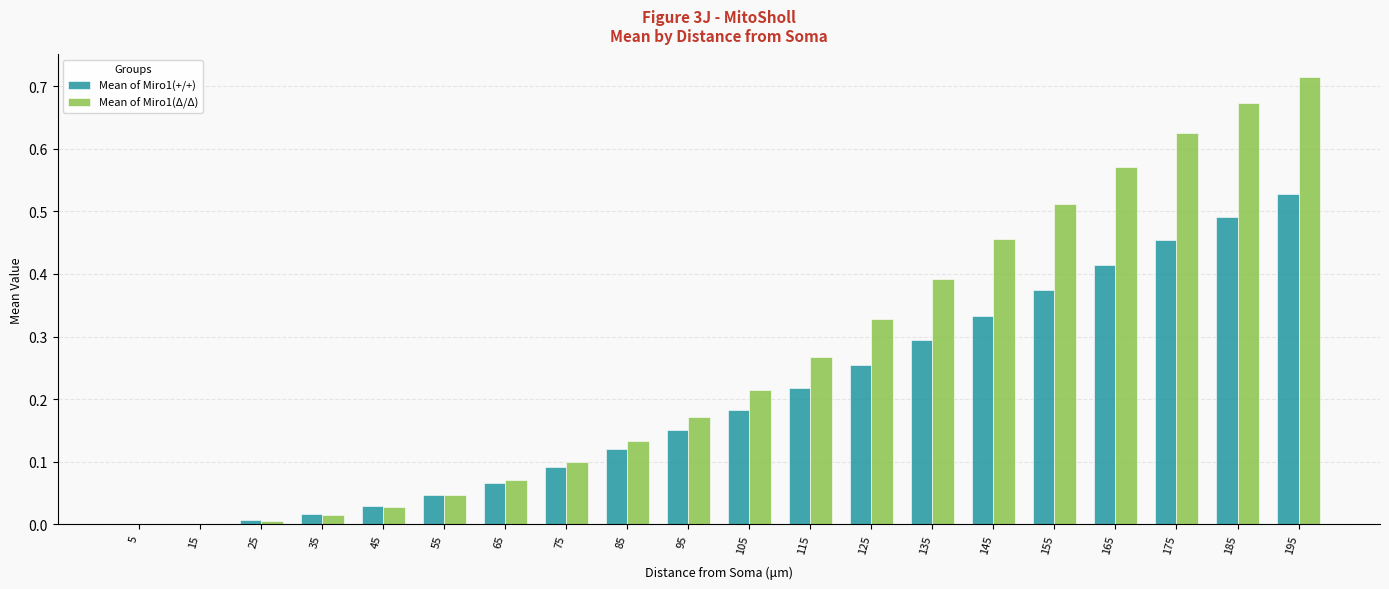

Which label corresponds to the largest value in the chart?

195